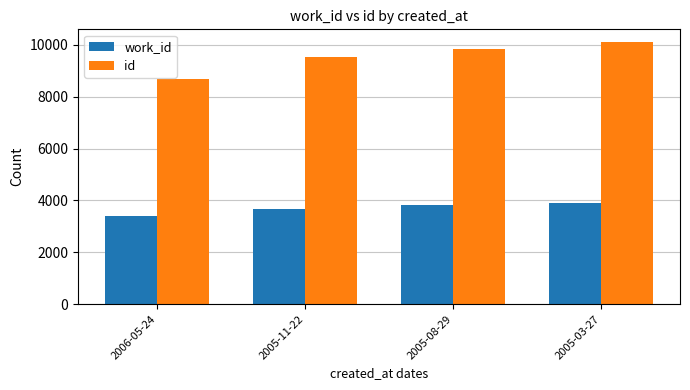

What is the minimum value shown in the chart?

3397